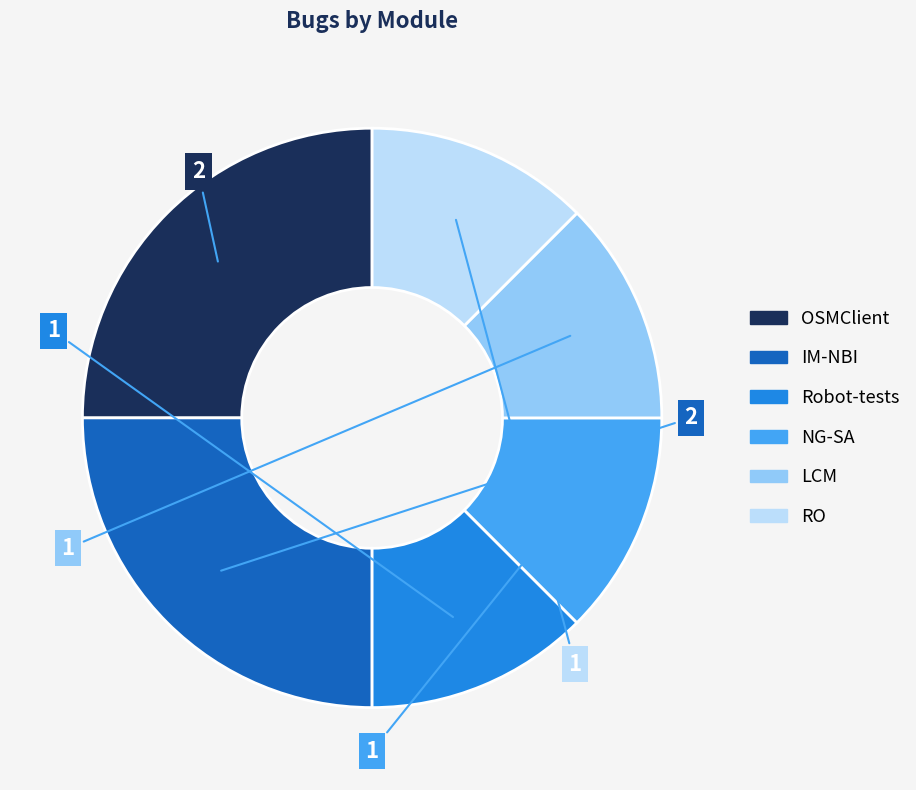

Approximately how many times larger is the value at LCM compared to IM-NBI?

0.5